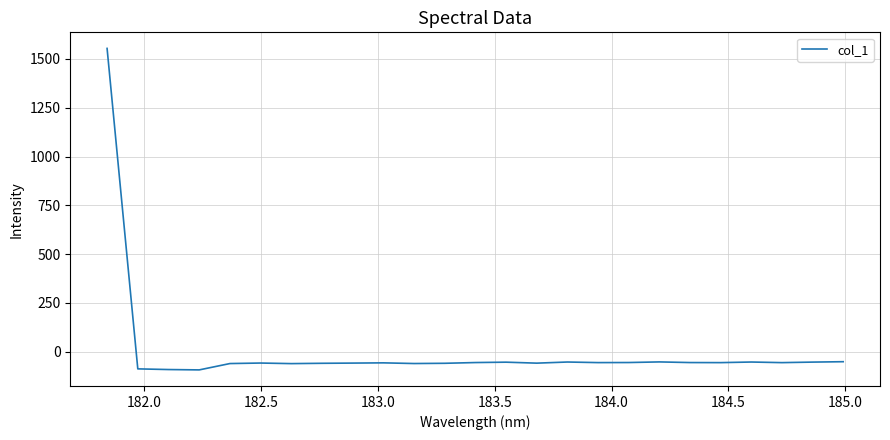

What is the minimum value shown in the chart?

-93.6